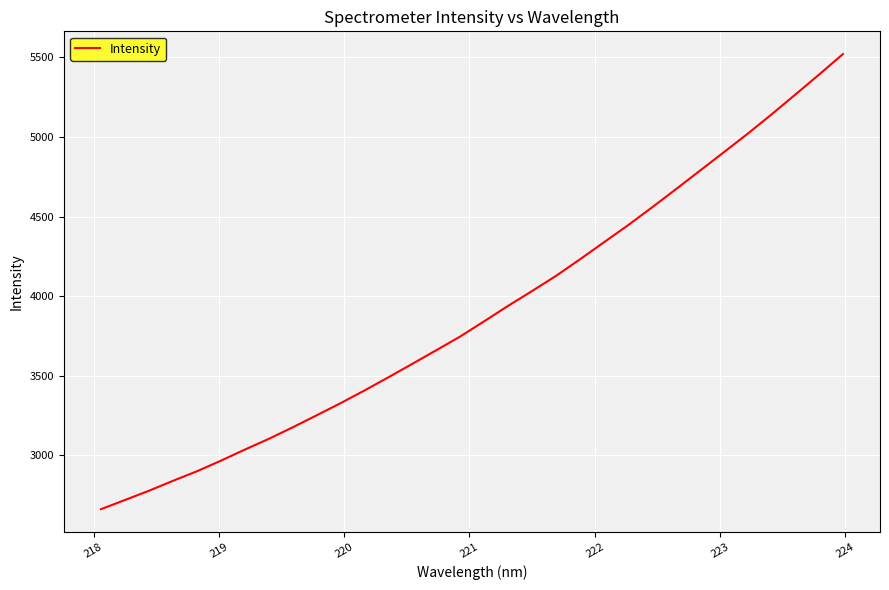

What is the minimum value shown in the chart?

2662.9